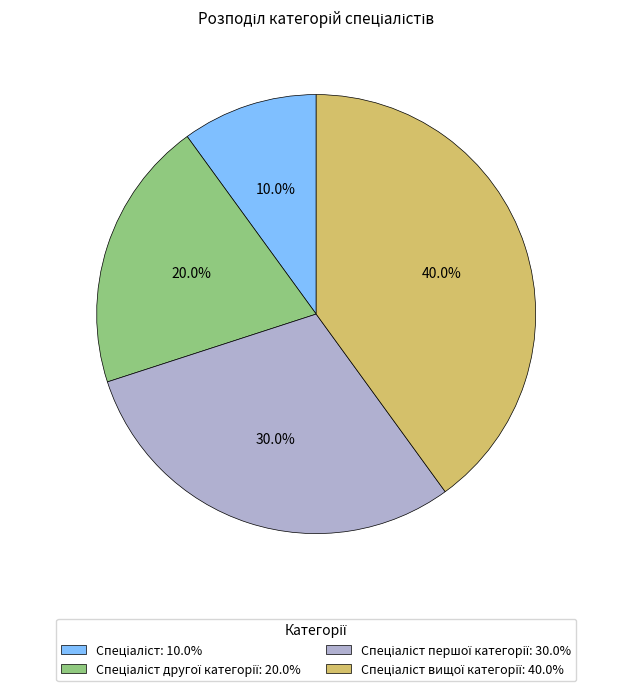

Is there any slice that represents more than half of the pie?

No